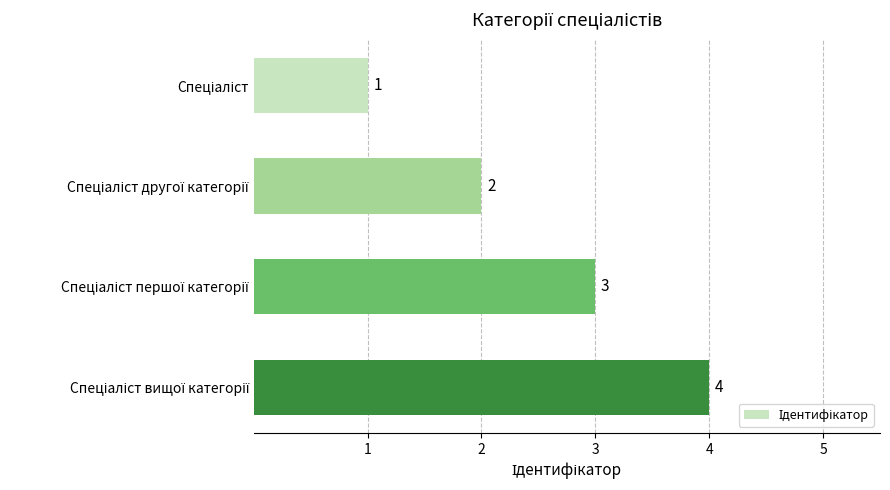

What is the value of the 4th bar from the top?

4